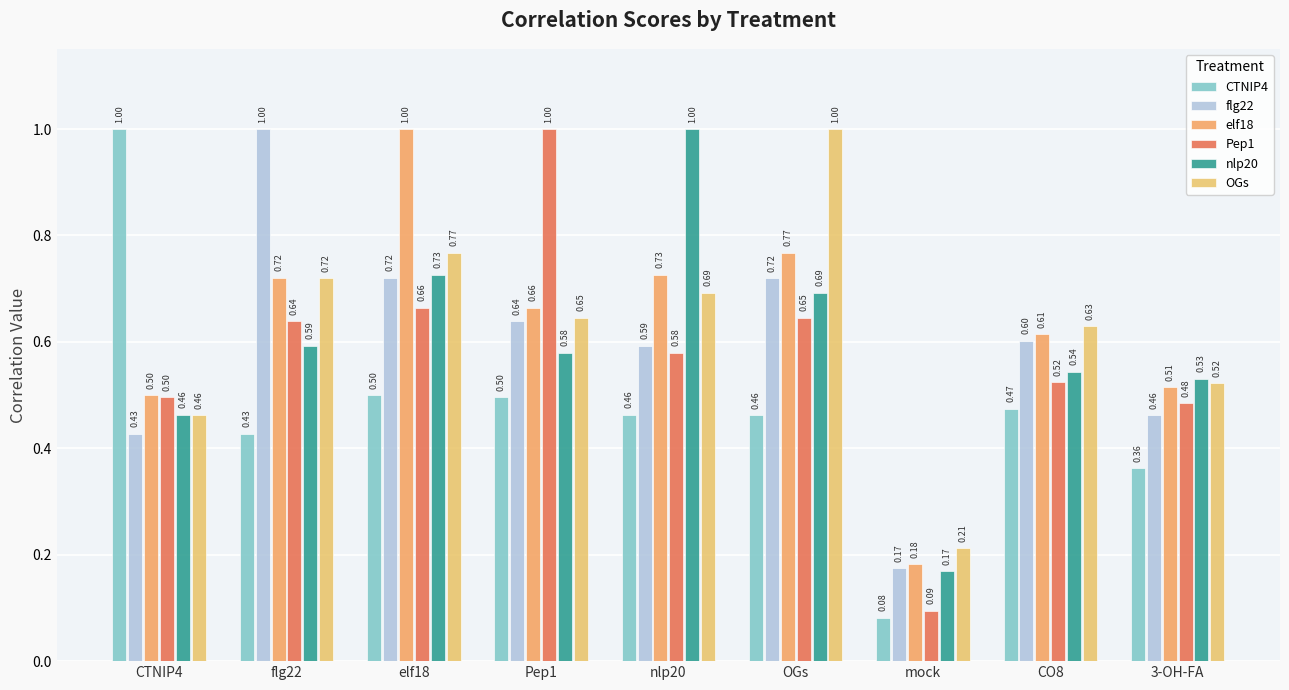

Between CTNIP4 and elf18, which is larger?

CTNIP4